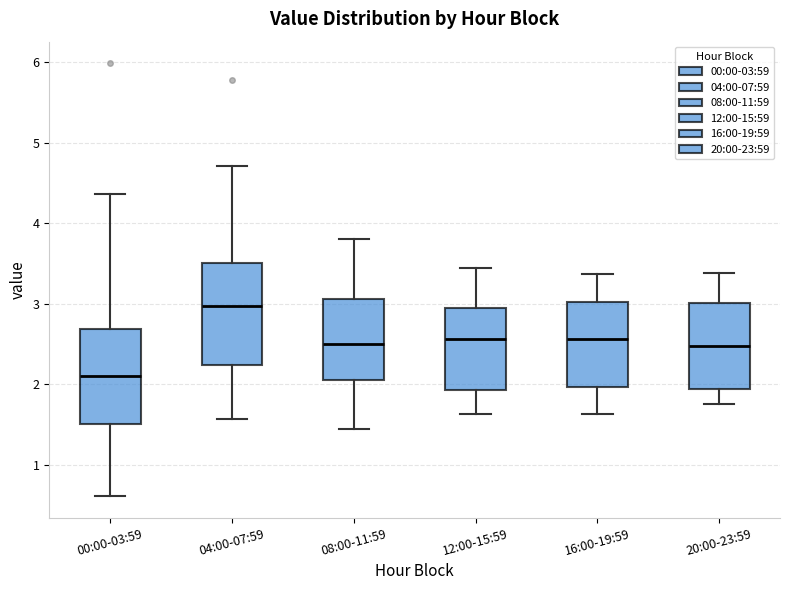

Reading left to right, read every box against the y-axis: the position of its median line, the range the box covers, and the ends of its whiskers. The values are not printed on the chart, so give them approximately, as read against the axis.

00:00-03:59: median 2.1, box 1.5 to 2.7, whiskers 0.6 to 4.4
04:00-07:59: median 3.0, box 2.2 to 3.5, whiskers 1.6 to 4.7
08:00-11:59: median 2.5, box 2.1 to 3.1, whiskers 1.5 to 3.8
12:00-15:59: median 2.6, box 1.9 to 3.0, whiskers 1.6 to 3.5
16:00-19:59: median 2.6, box 2.0 to 3.0, whiskers 1.6 to 3.4
20:00-23:59: median 2.5, box 1.9 to 3.0, whiskers 1.8 to 3.4